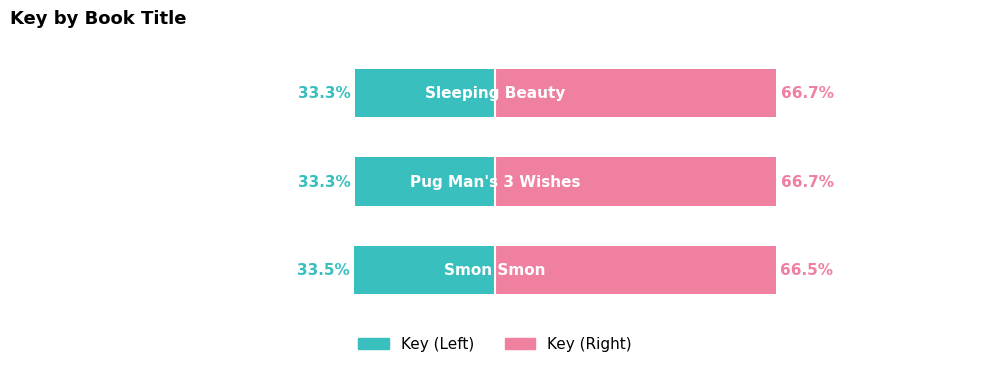

What is the maximum value shown in the chart?

66.7